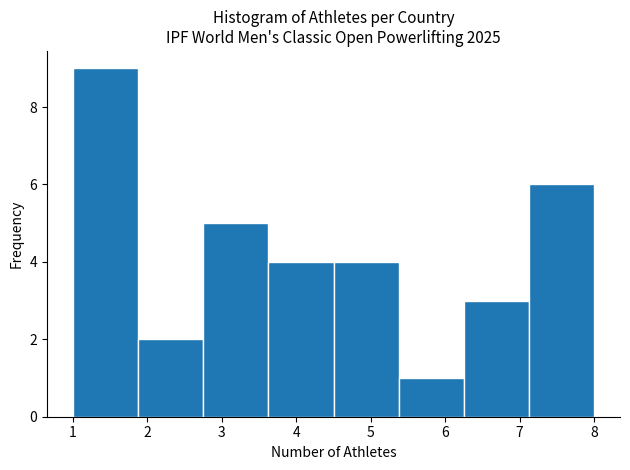

Which range on the x-axis has the tallest bar?

1.0 to 1.9